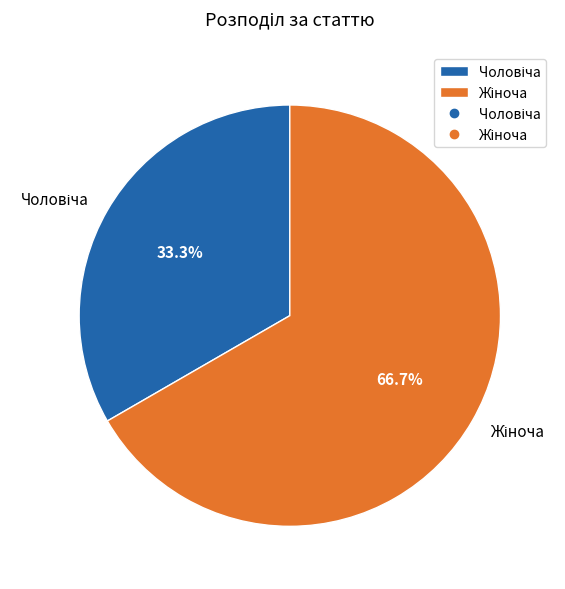

Is there any slice that represents more than half of the pie?

Yes